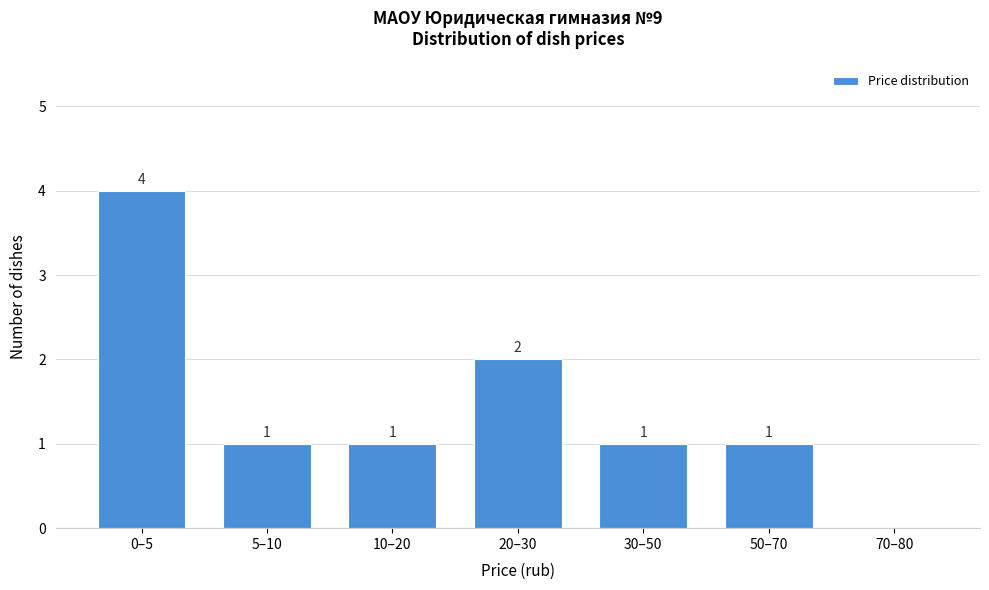

Reading left to right, list all the values displayed in this chart.

0–5=4	5–10=1	10–20=1	20–30=2	30–50=1	50–70=1	70–80=0